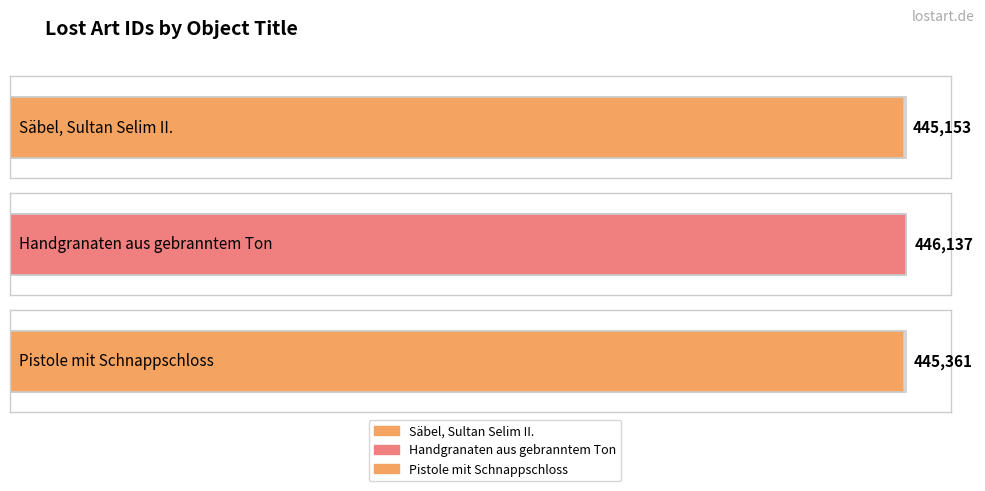

Approximately how many times larger is the value at Handgranaten aus gebranntem Ton compared to Säbel, Sultan Selim II. zugeschrieben?

1.0